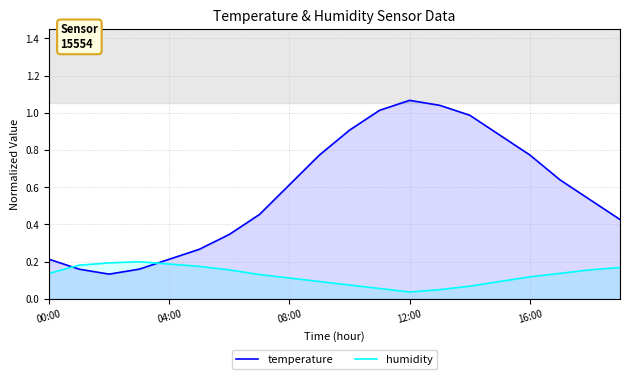

True or false: temperature has more than 1 interior local peaks.

False